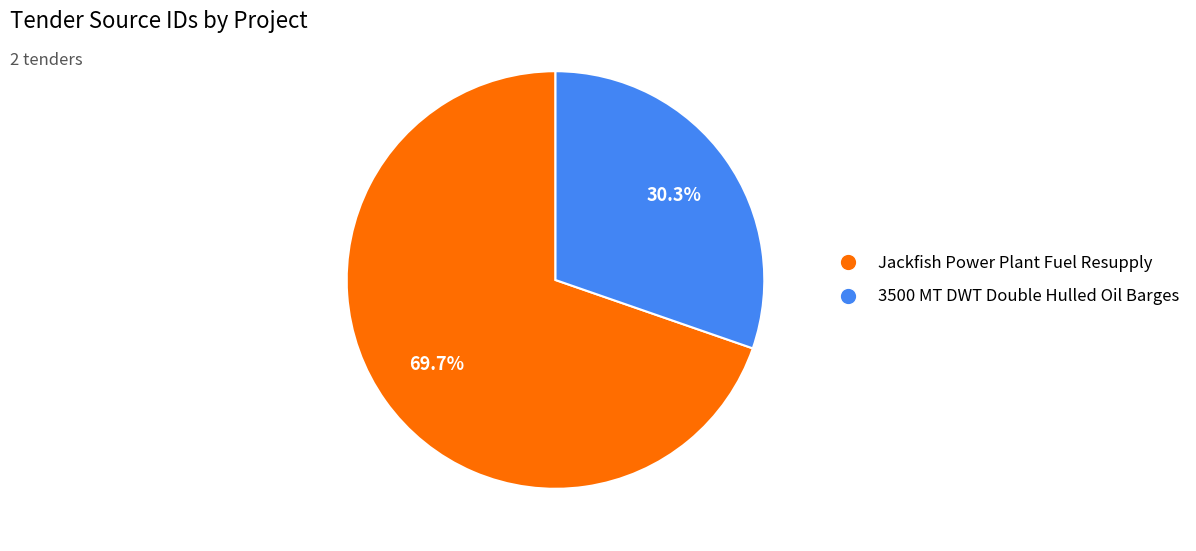

Between 3500 MT DWT Double Hulled Oil Barges and Jackfish Power Plant Fuel Resupply, which is larger?

Jackfish Power Plant Fuel Resupply